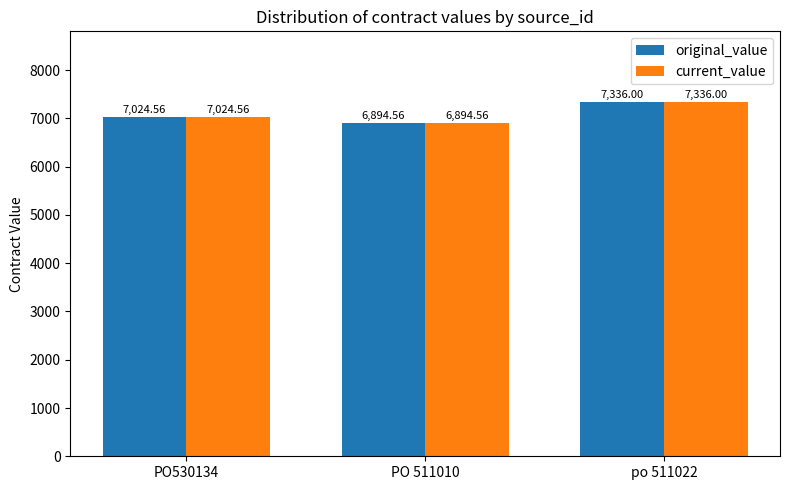

What is the highest value of the current_value series?

7336.0